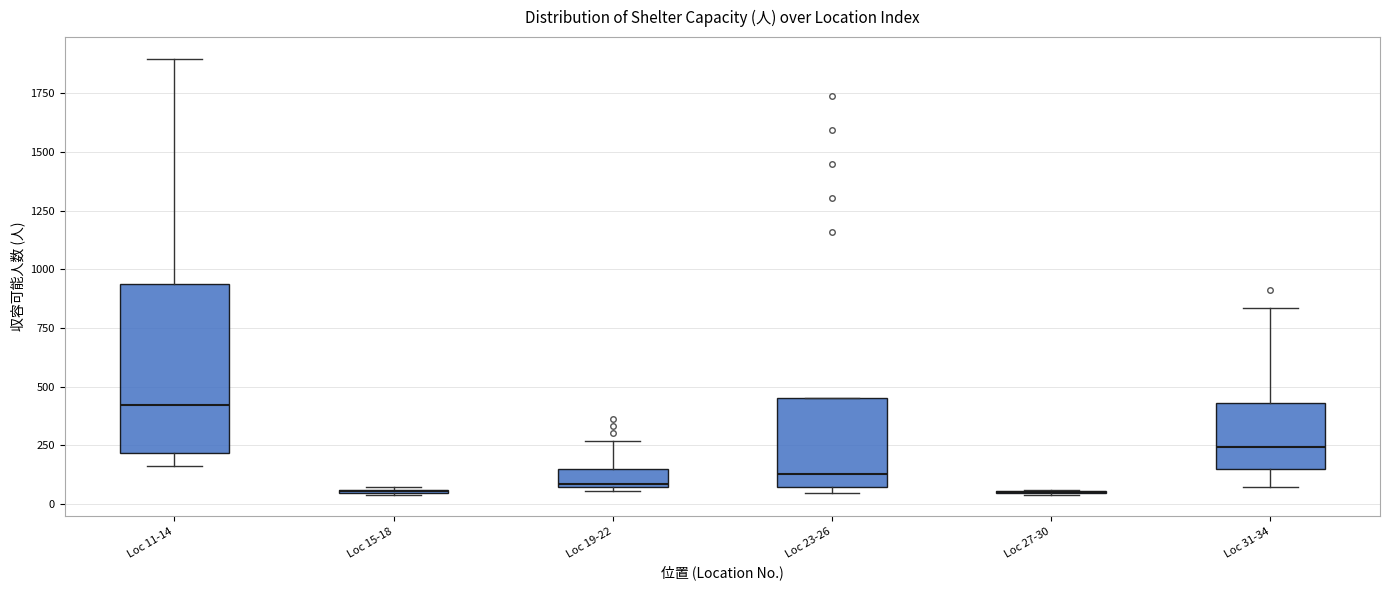

Reading left to right, transcribe this box plot: for each box, give where its median line is, the range the box spans, and where its two whiskers end, as read against the y-axis. The values are not printed on the chart, so give them approximately, as read against the axis.

Loc 11-14: median 400, box 200 to 950, whiskers 150 to 1900
Loc 15-18: box collapsed to a line at 50, whiskers 50 to 50
Loc 19-22: median 100, box 50 to 150, whiskers 50 to 250
Loc 23-26: median 150, box 50 to 450, whiskers 50 (just below the box's lower edge) to 450
Loc 27-30: box collapsed to a line at 50, whiskers 50 to 50
Loc 31-34: median 250, box 150 to 450, whiskers 50 to 850